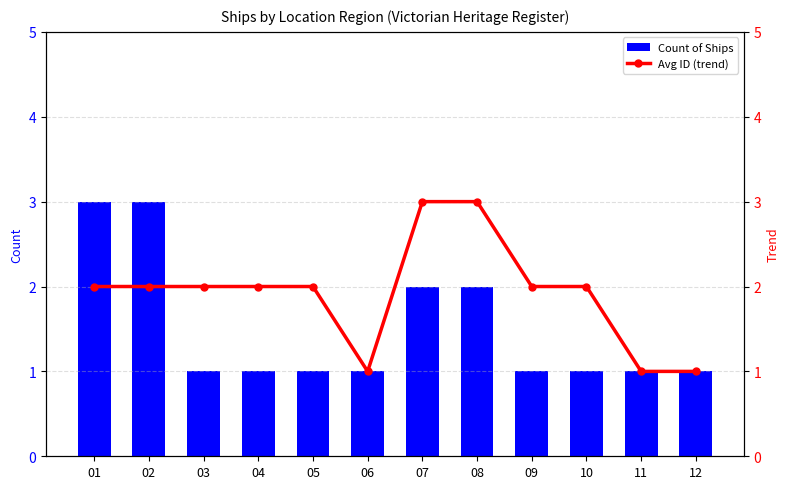

At which category does the chart reach its peak across all series?

01